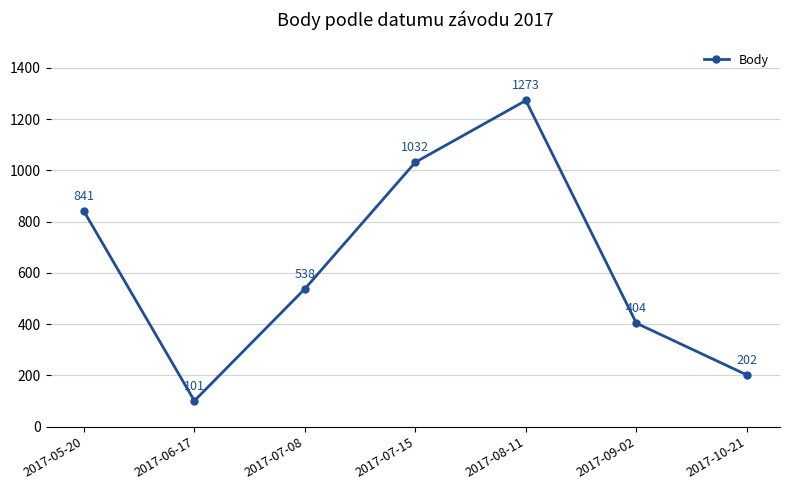

How many categories are shown in the chart?

7